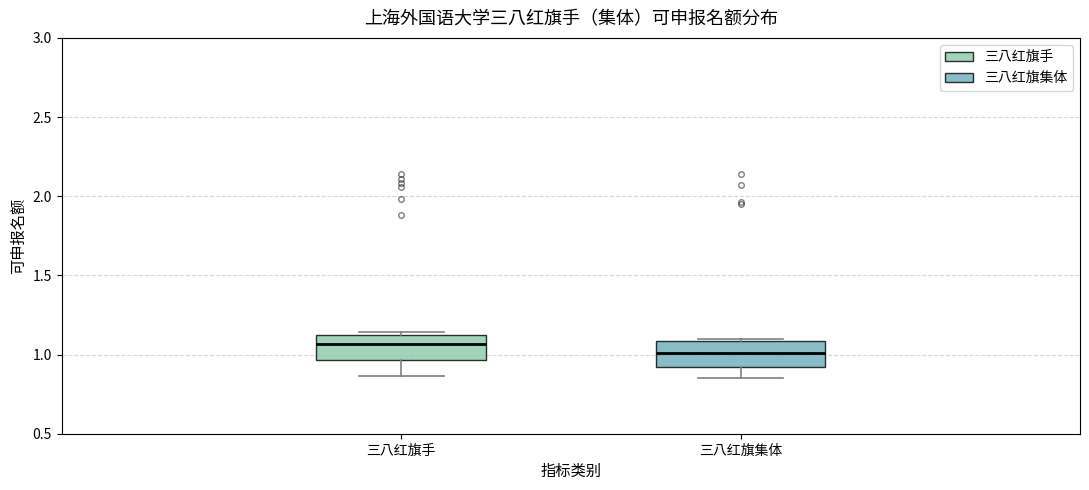

Which box has the lowest median line?

三八红旗集体